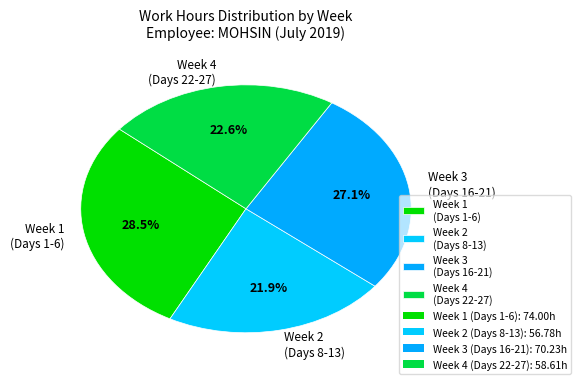

Is there a majority slice in this chart?

No